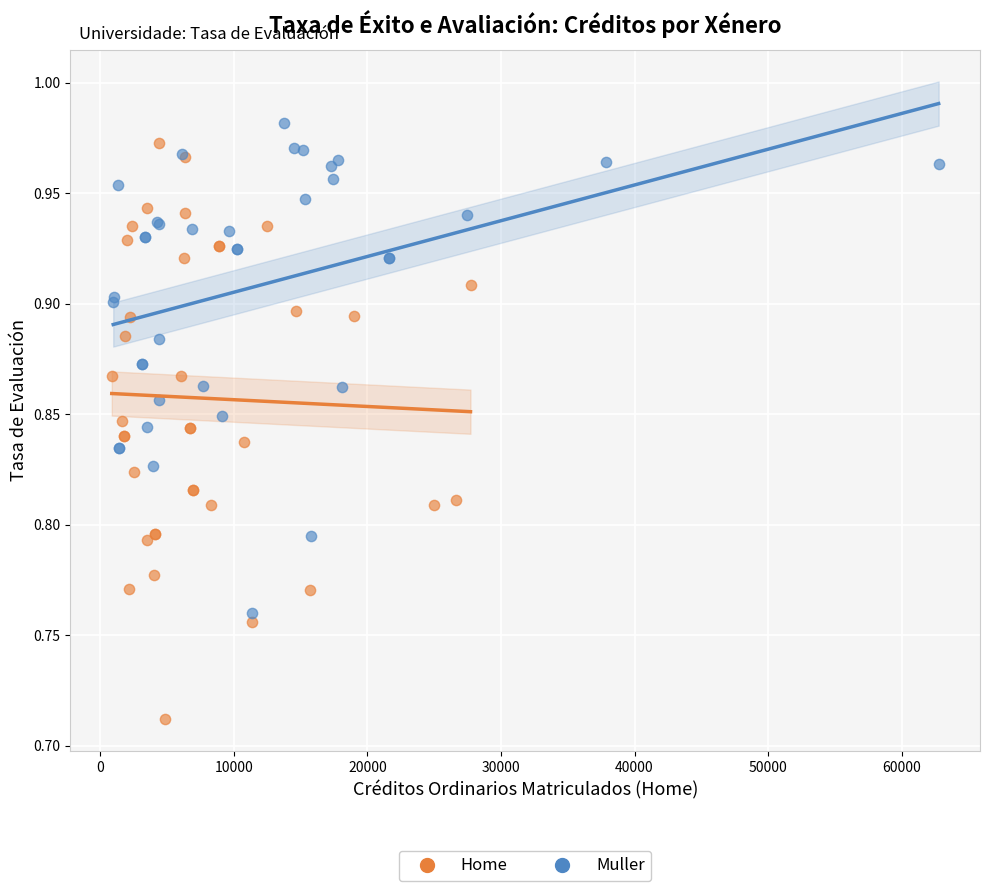

Which series reaches the maximum Y coordinate?

Muller